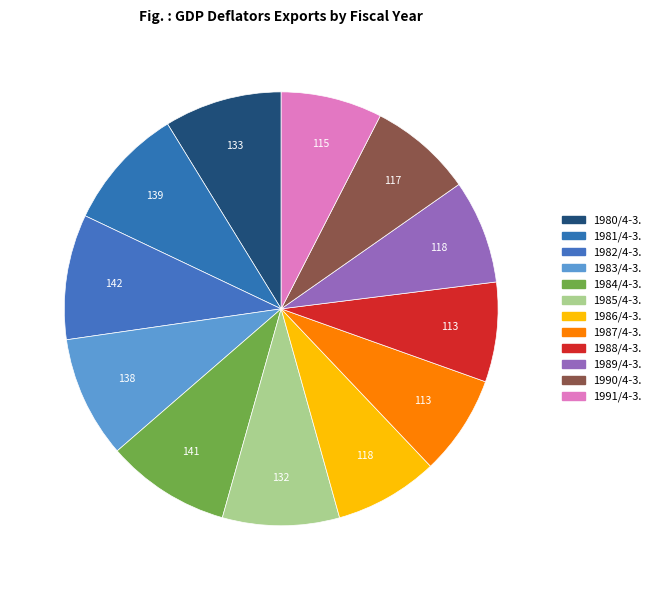

What is the ratio of the value at 1982/4-3. to the value at 1986/4-3.?

1.2